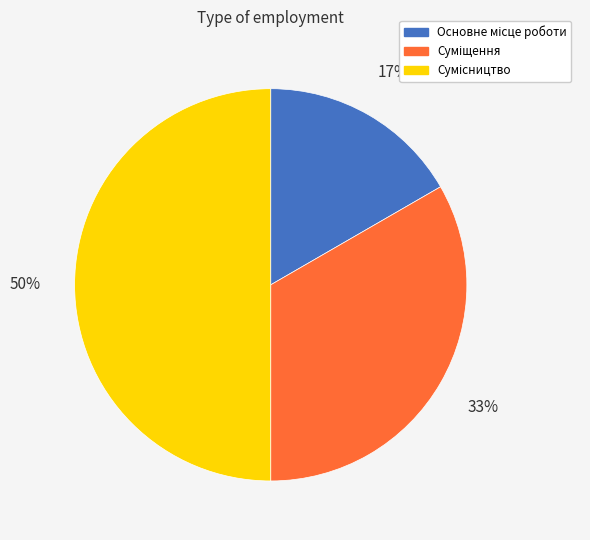

To the nearest percent, what is the average slice percentage?

33%